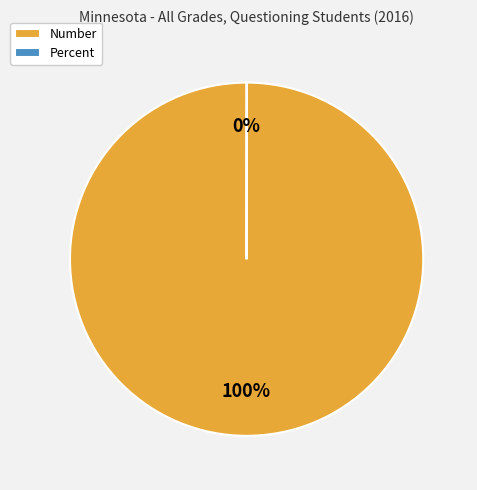

Which slice is the largest?

Number